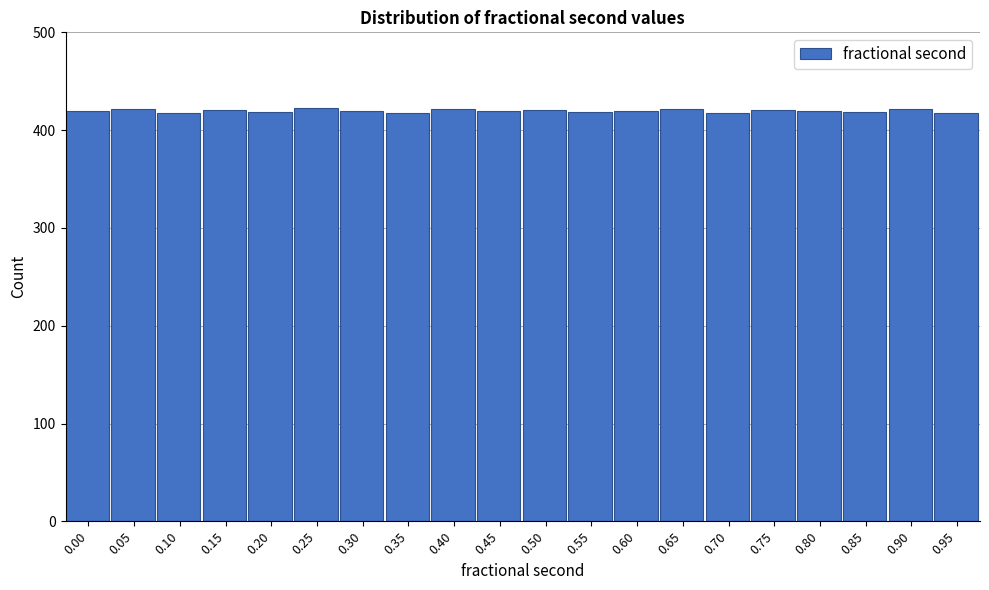

What is the sum of the values at 0.60 and 0.35?

838